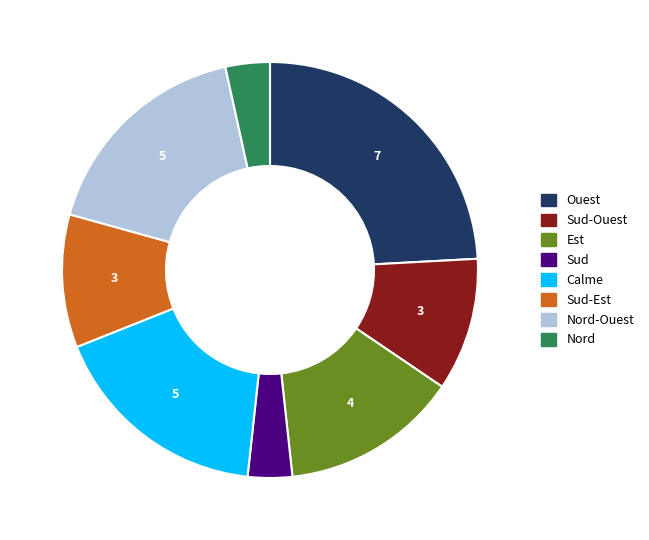

Does any single category account for the majority?

No